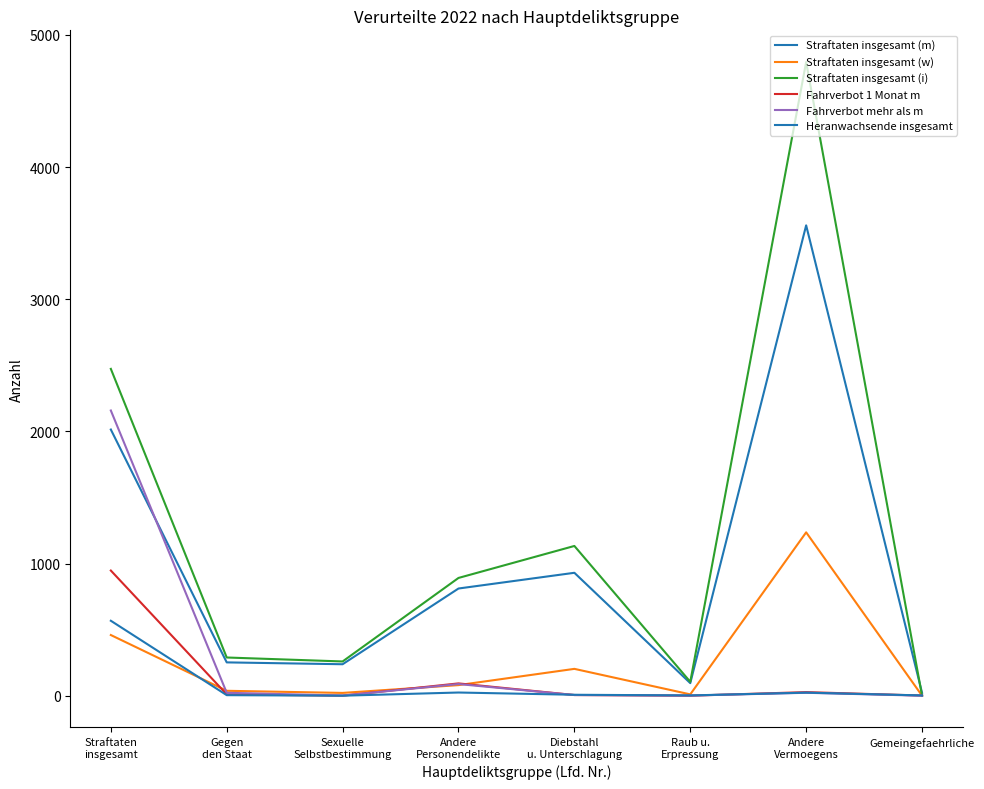

Does the chart have visible grid lines?

No